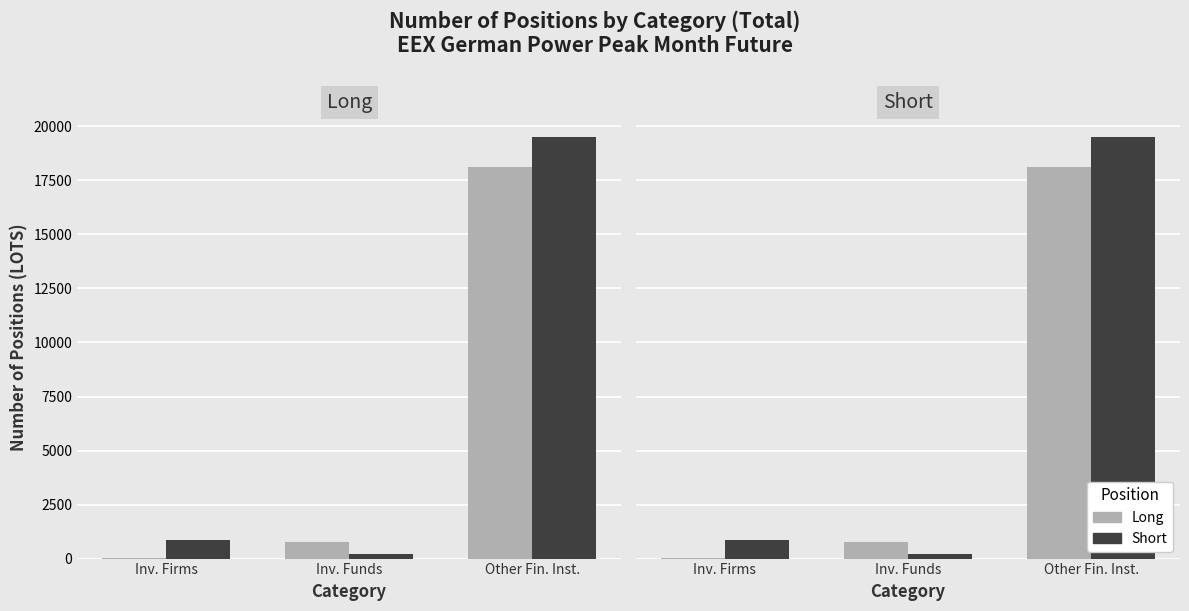

The value of Long at Other Fin. Inst. is 27878. True or false?

False